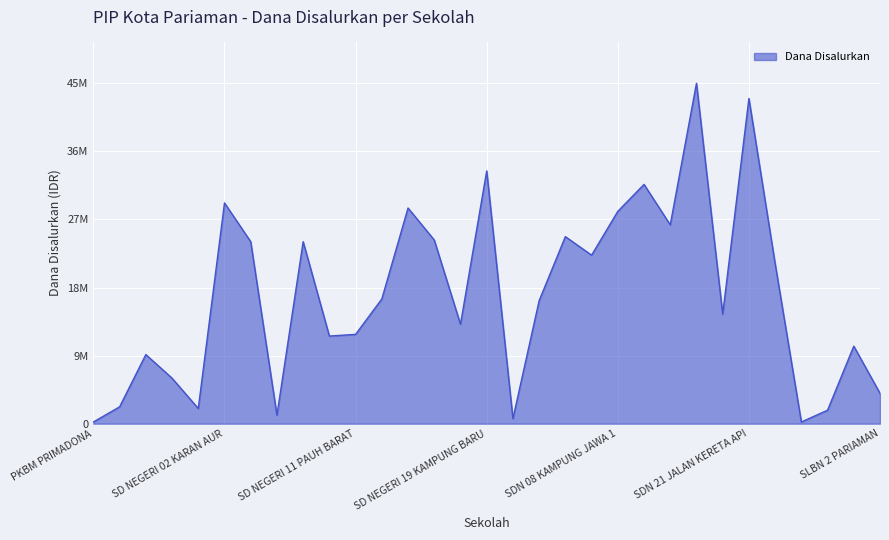

Does the chart have visible grid lines?

Yes